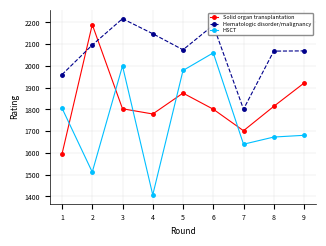

Read the Hematologic disorder/malignancy value at 1, to the nearest 10.

1960